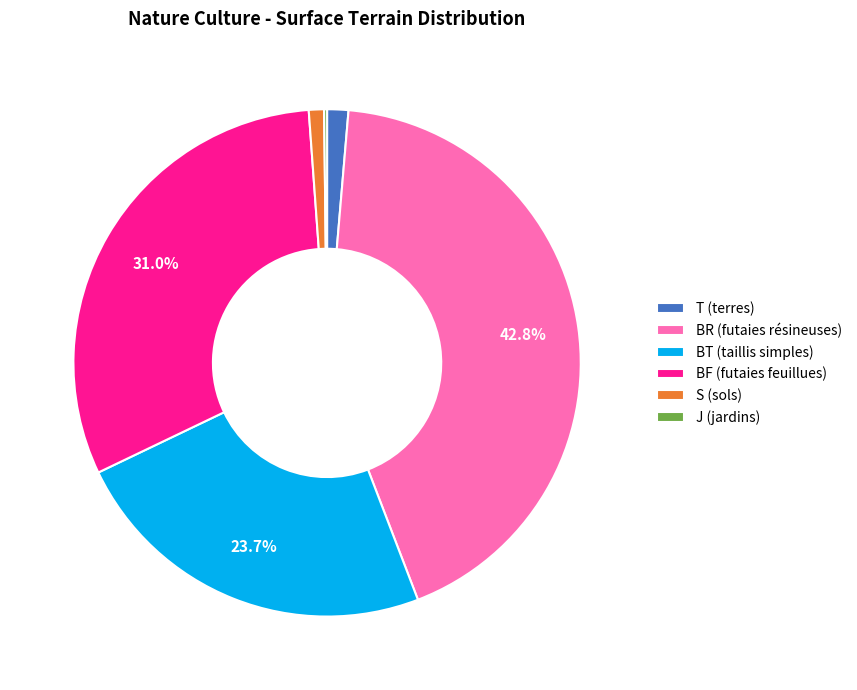

What percentage is the BT (taillis simples) slice, to the nearest percent?

24%